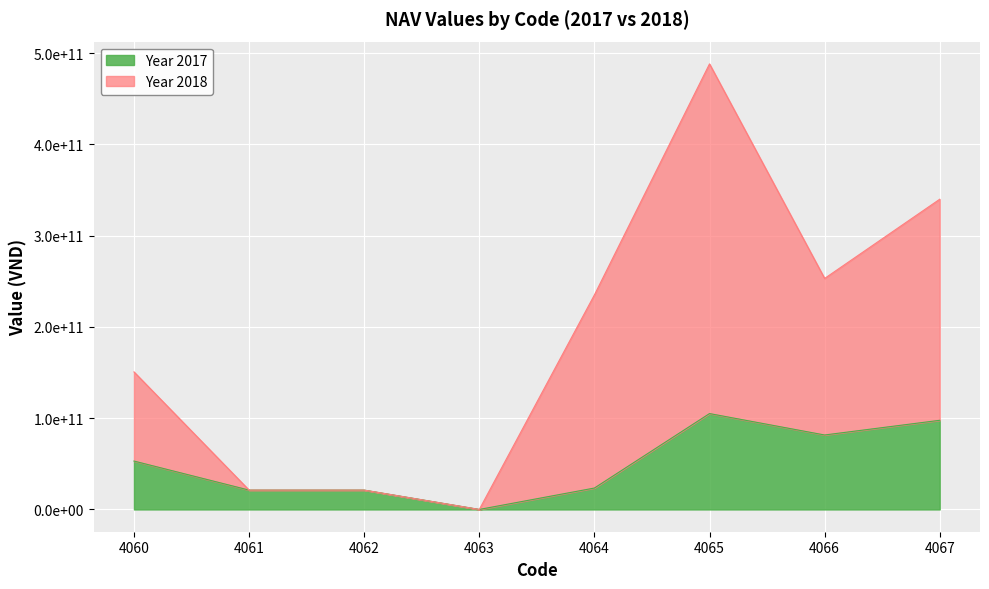

Does the chart display data point markers on the line(s)?

No